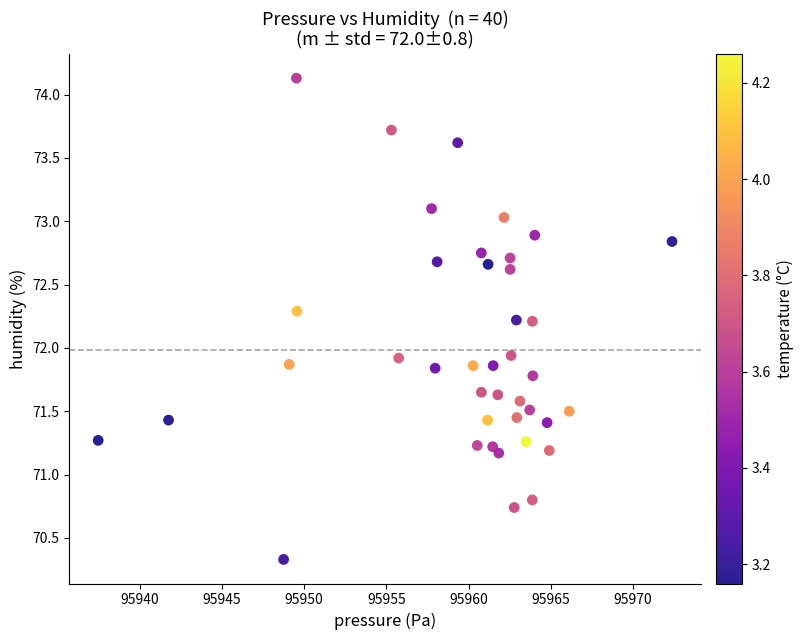

What is the range of X values (max minus min)?

34.9